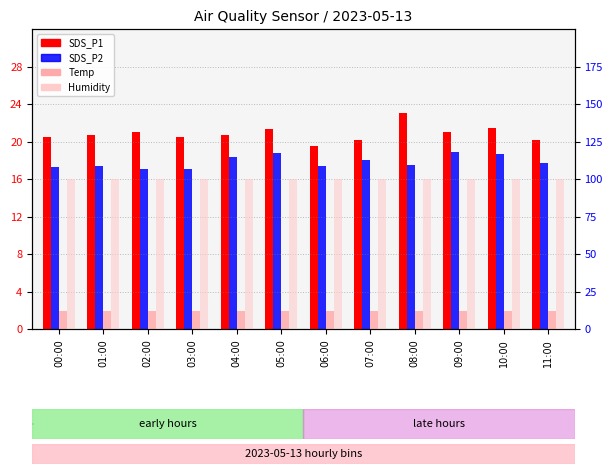

Reading right to left, list all the values displayed in this chart.

SDS_P1: 11:00=20.2	10:00=21.4	09:00=21.0	08:00=23.1	07:00=20.2	06:00=19.5	05:00=21.3	04:00=20.7	03:00=20.5	02:00=21.0	01:00=20.7	00:00=20.5
SDS_P2: 11:00=17.7	10:00=18.7	09:00=18.8	08:00=17.5	07:00=18.0	06:00=17.4	05:00=18.8	04:00=18.4	03:00=17.1	02:00=17.1	01:00=17.4	00:00=17.3
Temp: 11:00=12.0	10:00=11.9	09:00=12.0	08:00=12.0	07:00=12.0	06:00=12.0	05:00=12.0	04:00=12.0	03:00=12.0	02:00=12.0	01:00=12.0	00:00=12.0
Humidity: 11:00=99.9	10:00=99.9	09:00=99.9	08:00=99.9	07:00=99.9	06:00=99.9	05:00=99.9	04:00=99.9	03:00=99.9	02:00=99.9	01:00=99.9	00:00=99.9